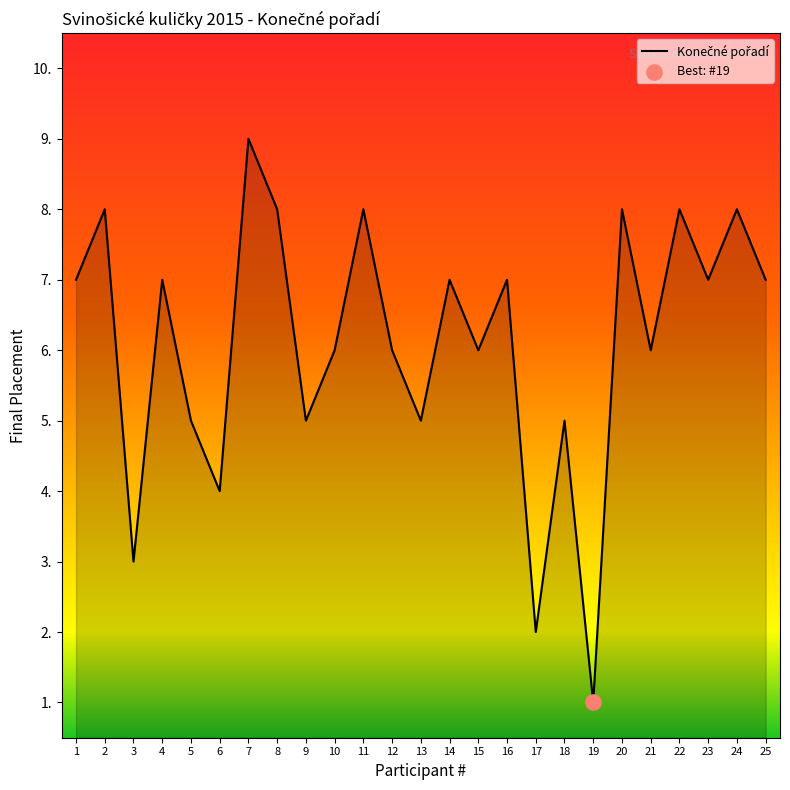

What is the change in value from 9 to 17?

-3